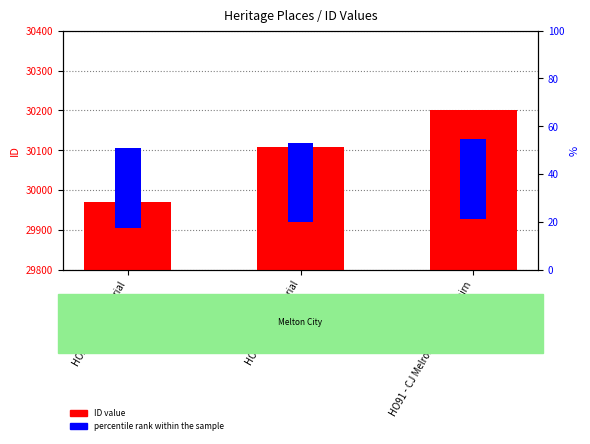

At which category is the sum across all series the highest?

HO91 - CJ Melrose Memorial Cairn